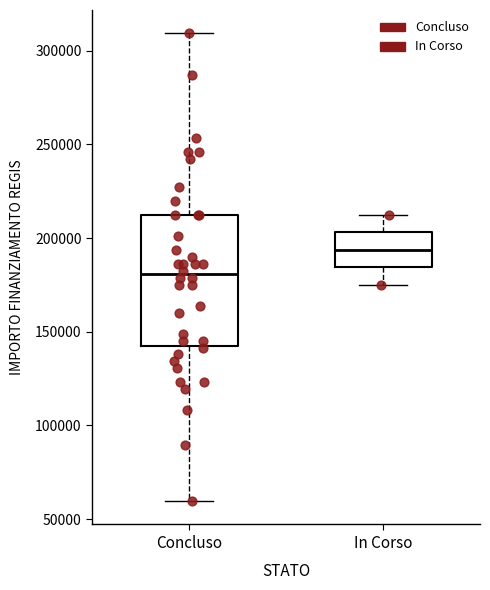

Where does the median line of the box for In Corso sit on the y-axis? The values are not printed on the chart, so give them approximately, as read against the axis.

195000